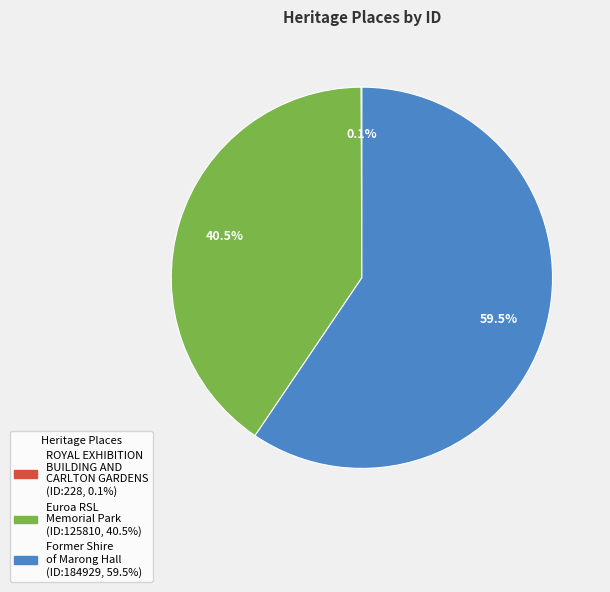

What is the ratio of the value at Euroa RSL Memorial Park to the value at Former Shire of Marong Hall?

0.7